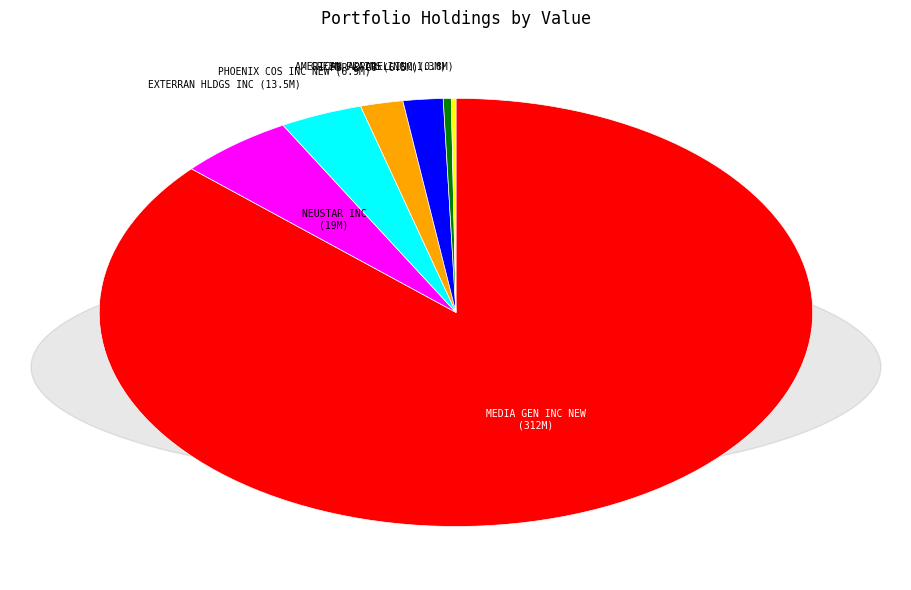

Combined, do EXTERRAN HLDGS INC and NEUSTAR INC account for over 50%?

No